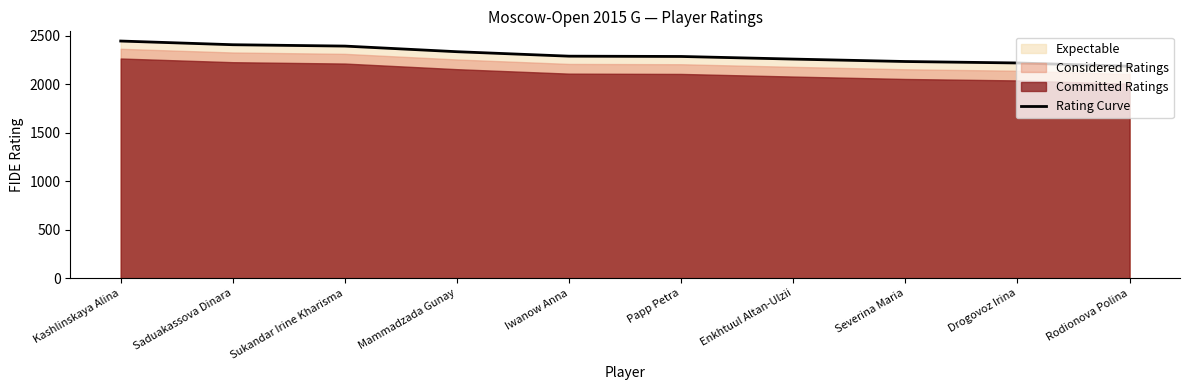

The value at Saduakassova Dinara is 2406. True or false?

True